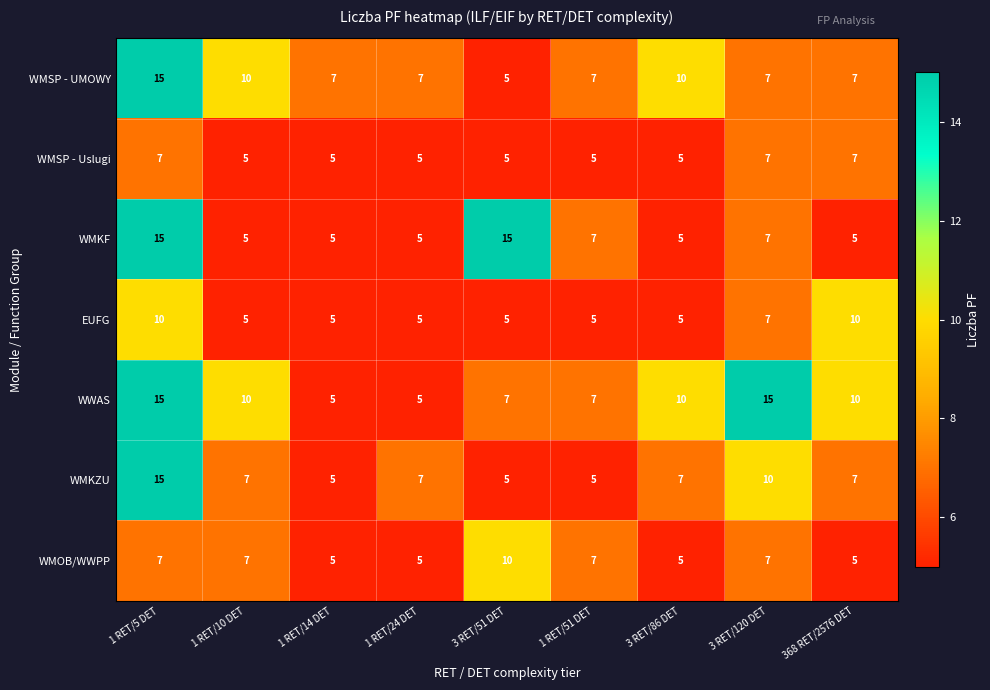

At which label does WMSP - UMOWY first exceed 7?

1 RET/5 DET